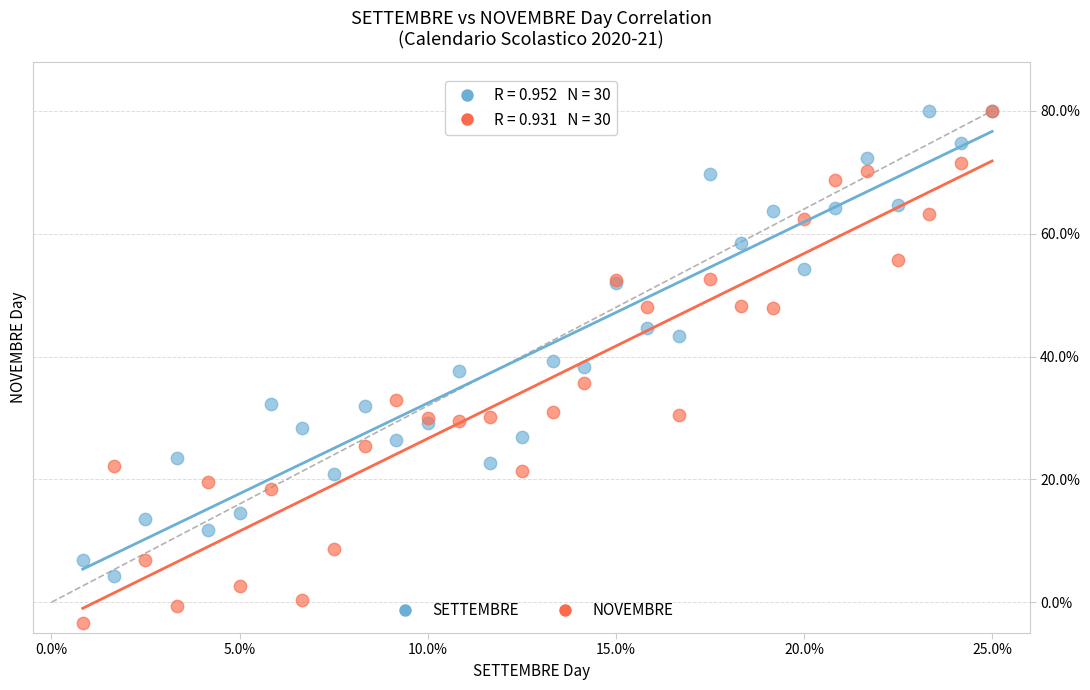

In the SETTEMBRE series, what Y value is closest to 42?

43.3